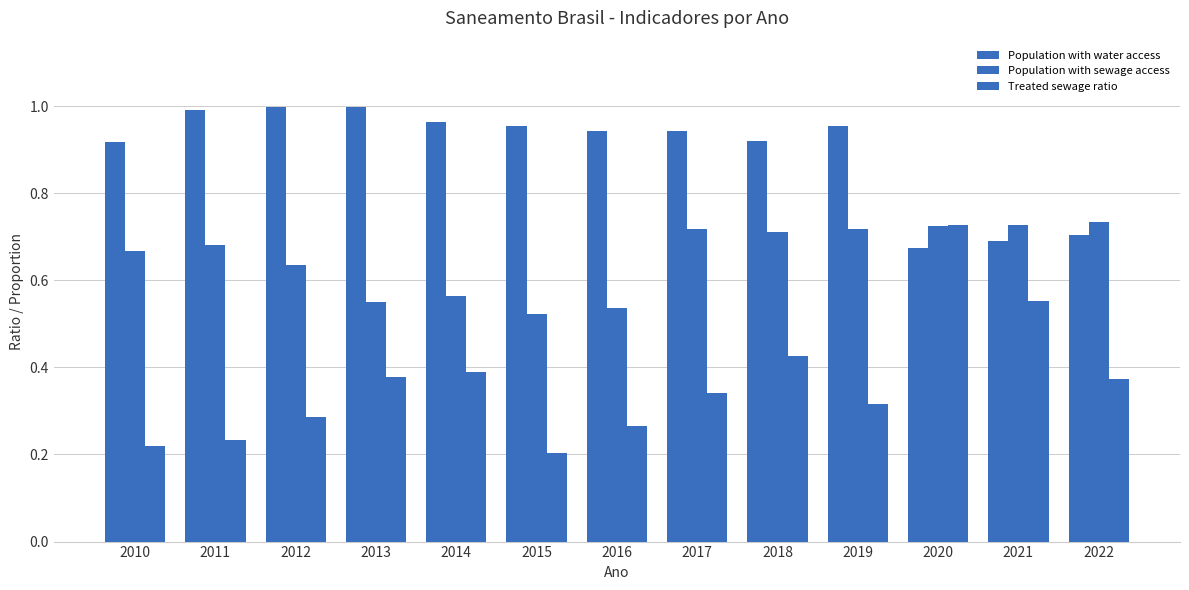

What is the value of the Treated sewage ratio bar at the 5th from the left?

0.4